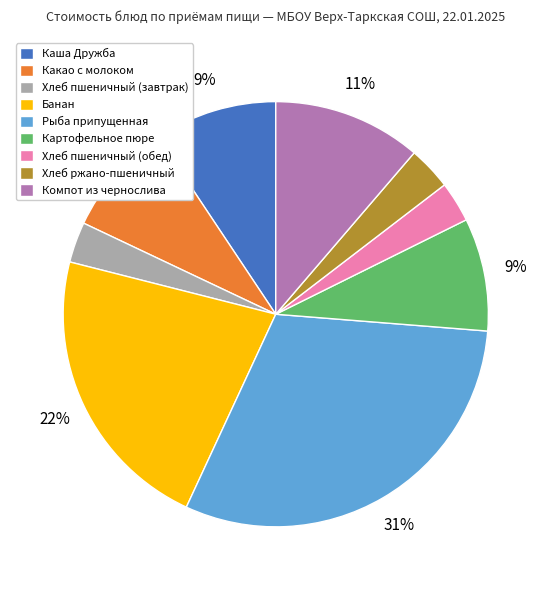

How many segments does this pie chart have?

9